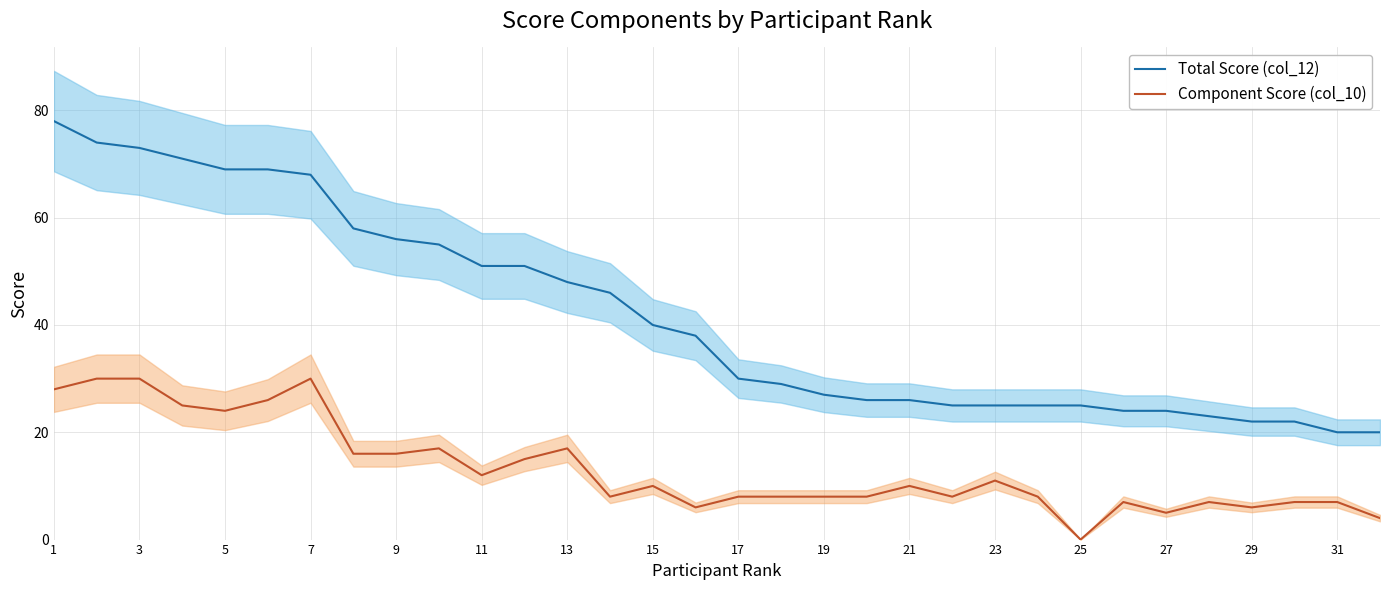

True or false: Component Score (col_10) and Total Score (col_12) cross at least once.

False